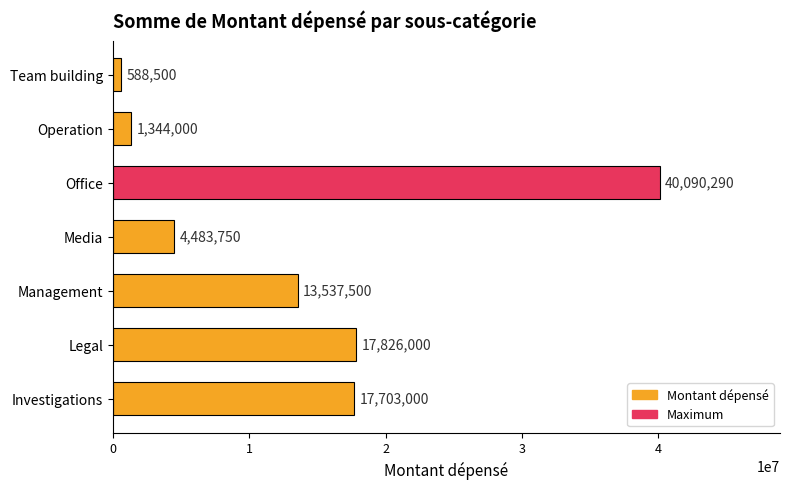

Which category has the lowest value across all series?

Team building